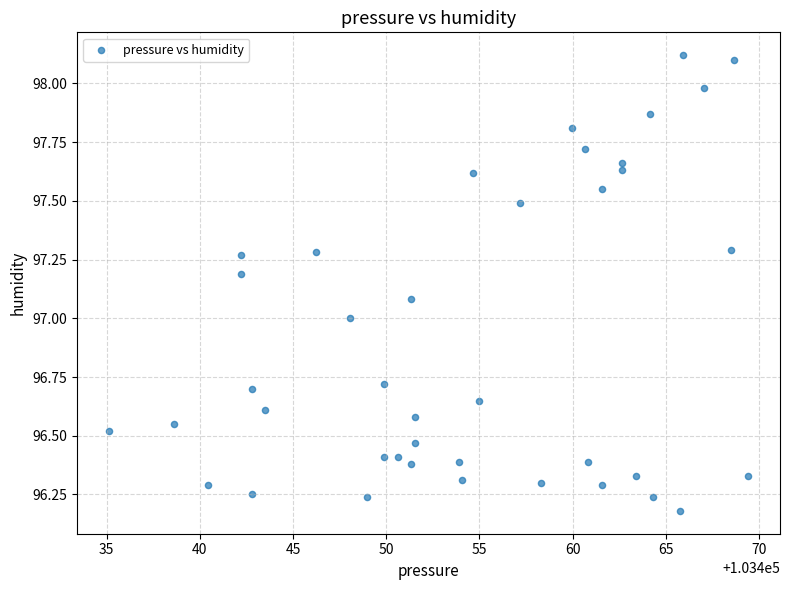

What is the range of X values (max minus min)?

34.3